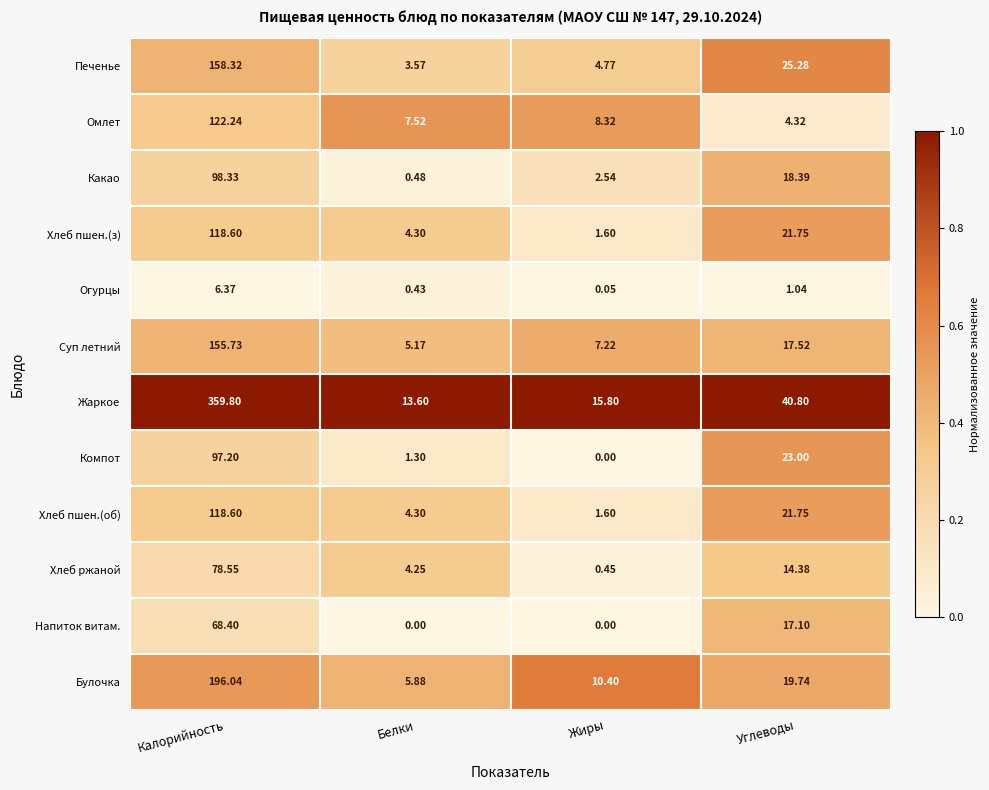

At which category is the sum across all series the highest?

Калорийность